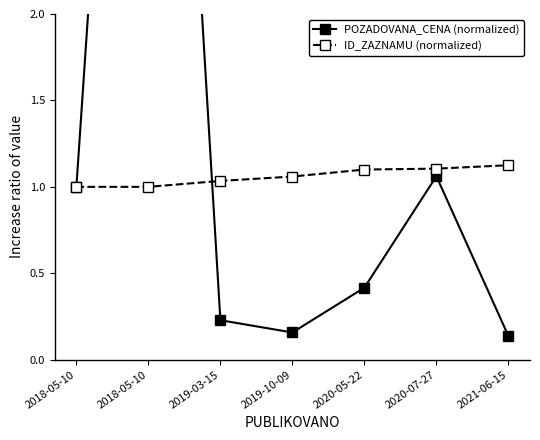

Is this an area chart (filled region under the line)?

No